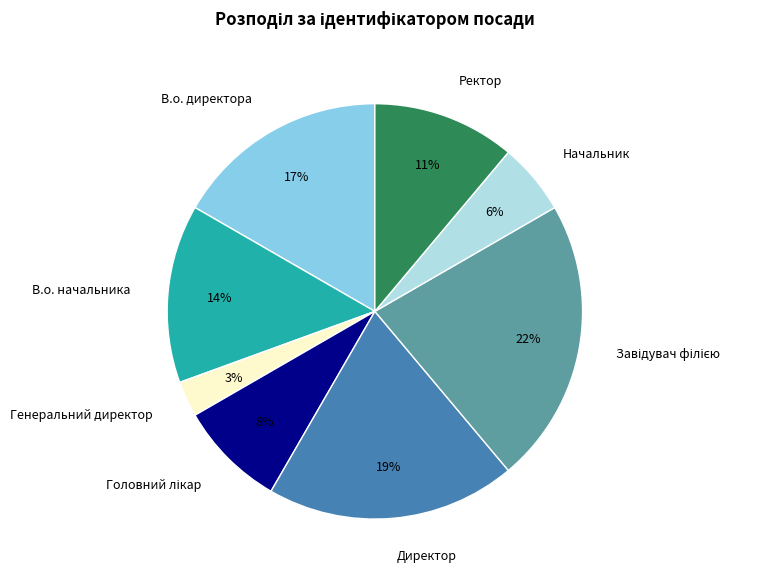

Does any single category account for the majority?

No